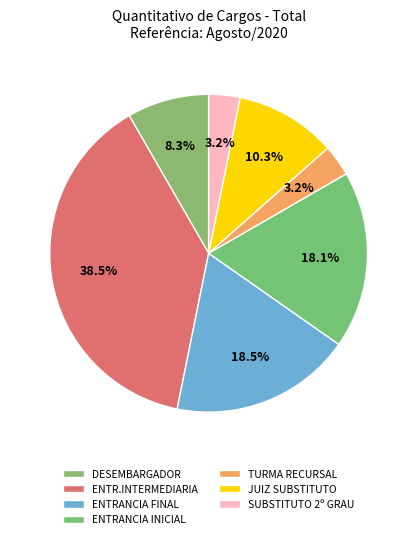

Count the number of slices in the pie.

7